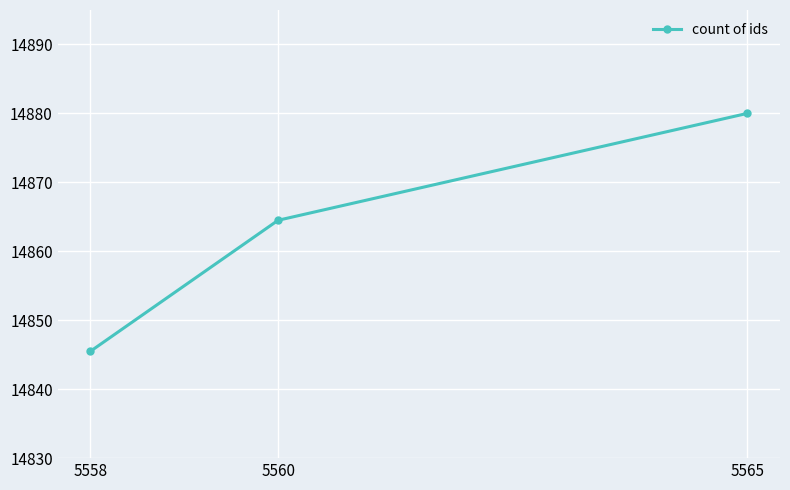

List the labels in order of value, smallest first.

5558, 5560, 5565